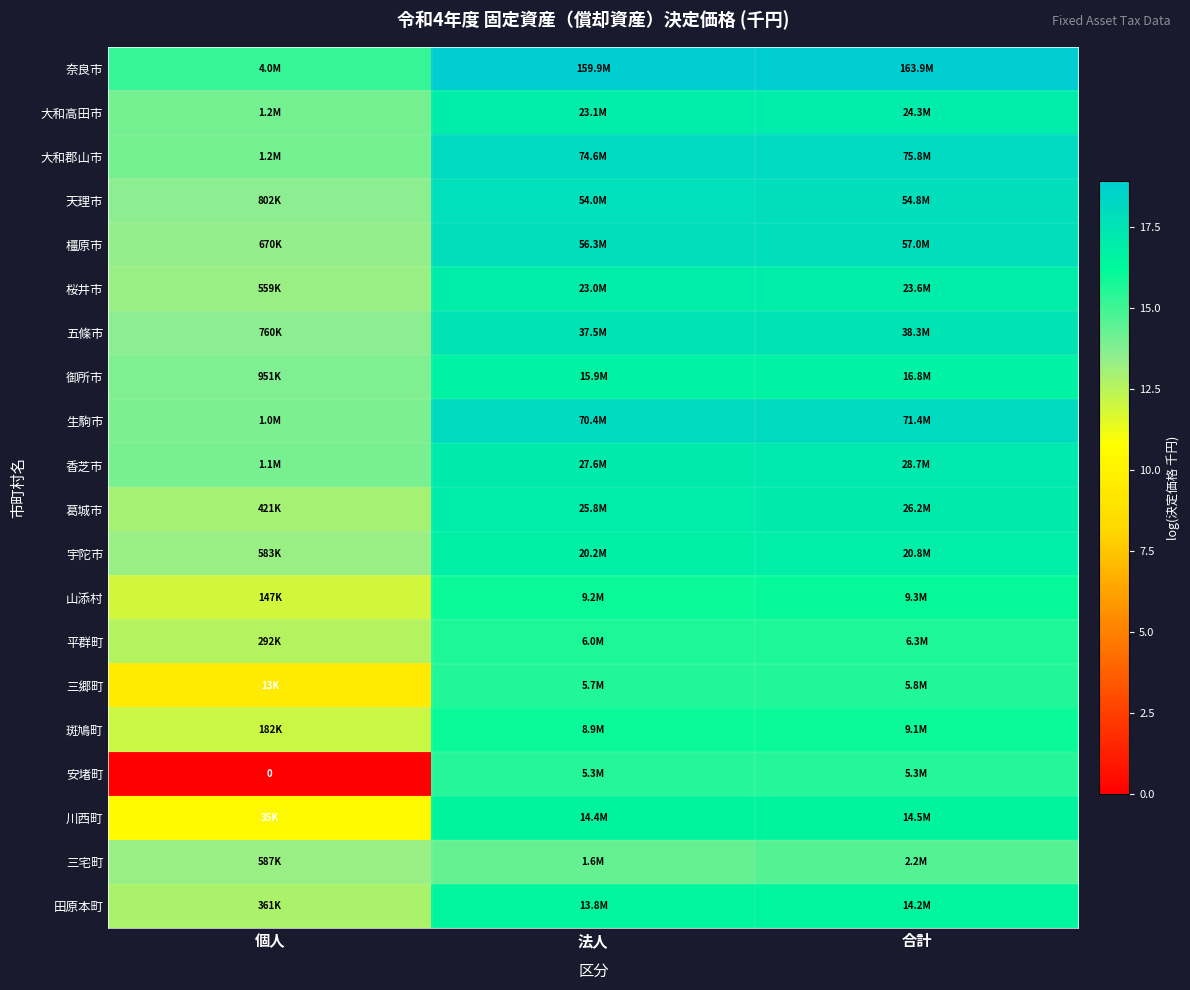

How many data points in 奈良市 are less than 18?

1